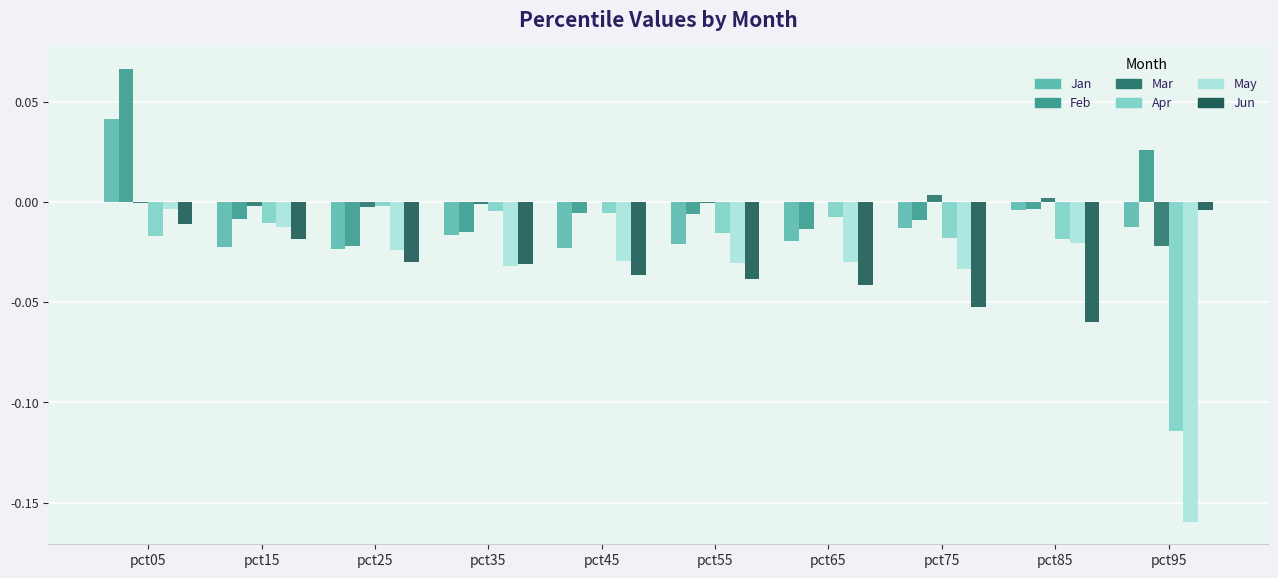

At how many categories does at least one series exceed 0?

4